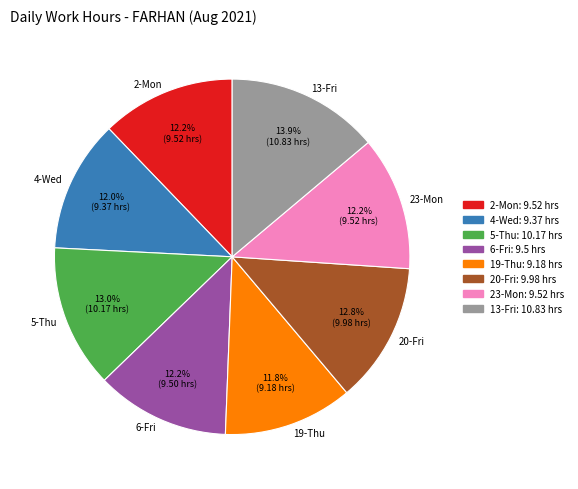

Which category has the biggest portion of the pie?

13-Fri